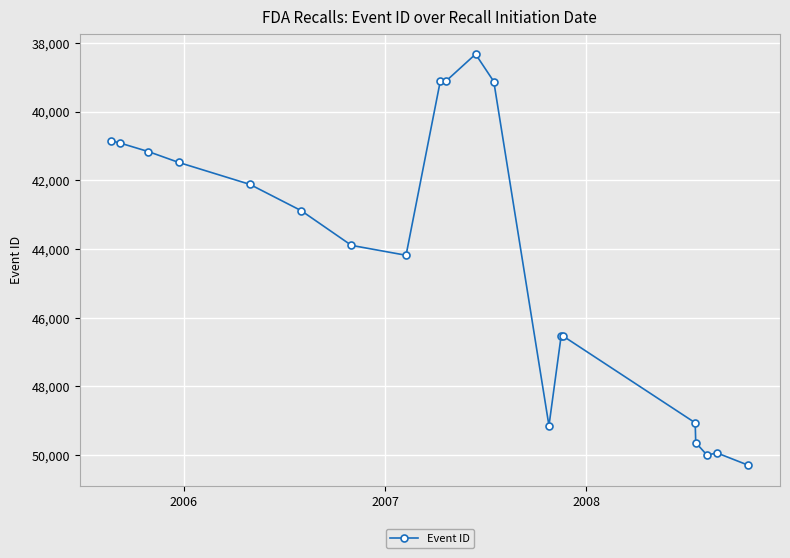

What is the value of the 15th point from the left?

46540